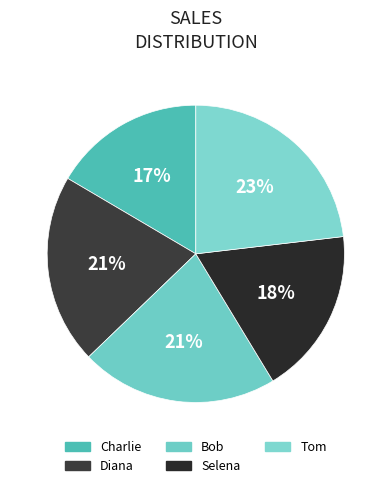

How many segments does this pie chart have?

5